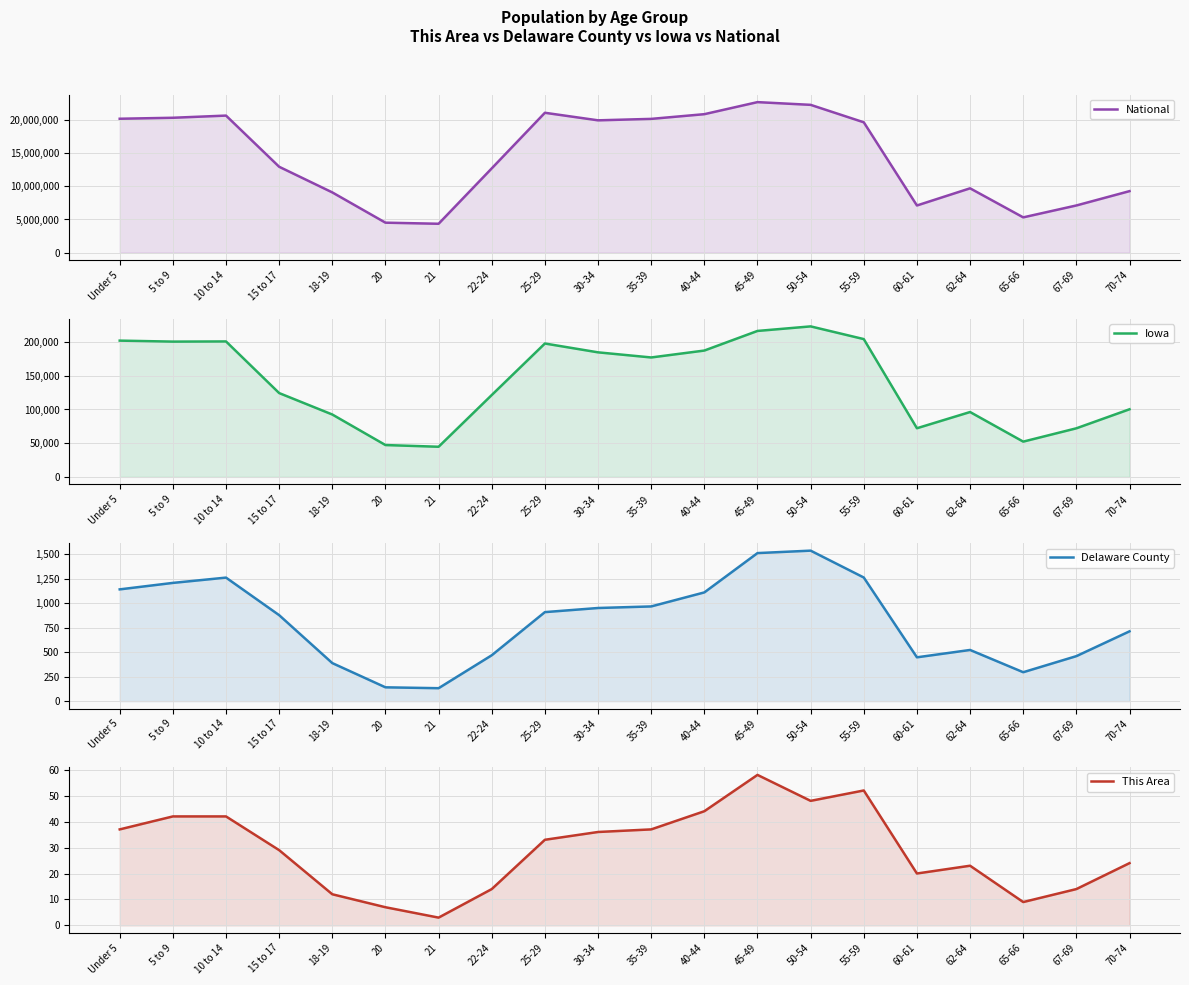

What value does the Delaware County series have at 5 to 9, to the nearest 100?

1200